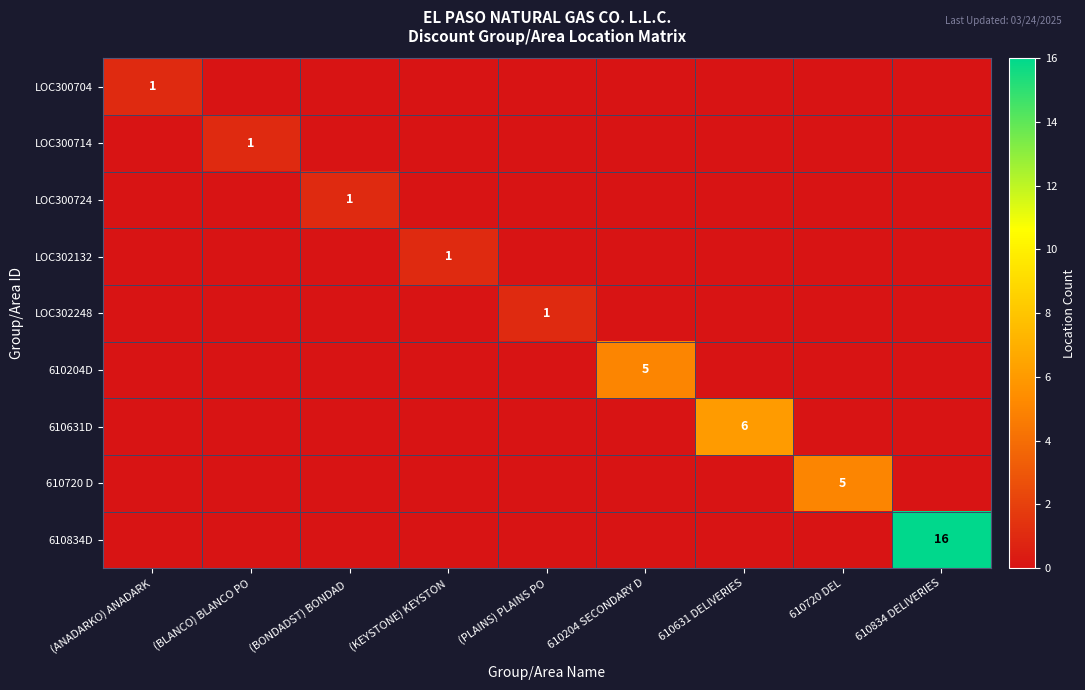

Count the number of categories in the chart.

9